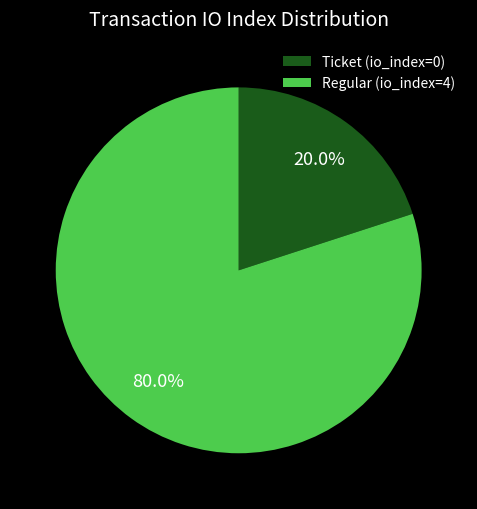

Does Ticket (io_index=0) represent more than half of the total?

No